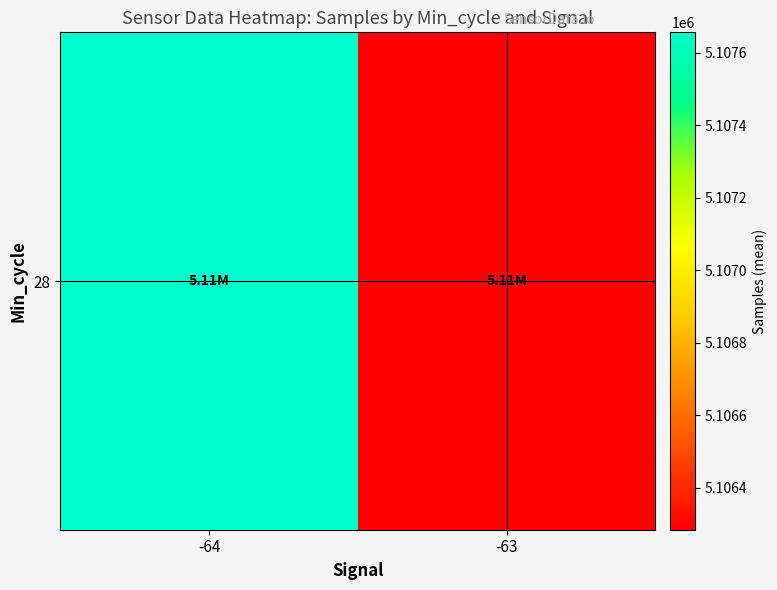

True or false: the data shows 3292194.8 at -64.

False